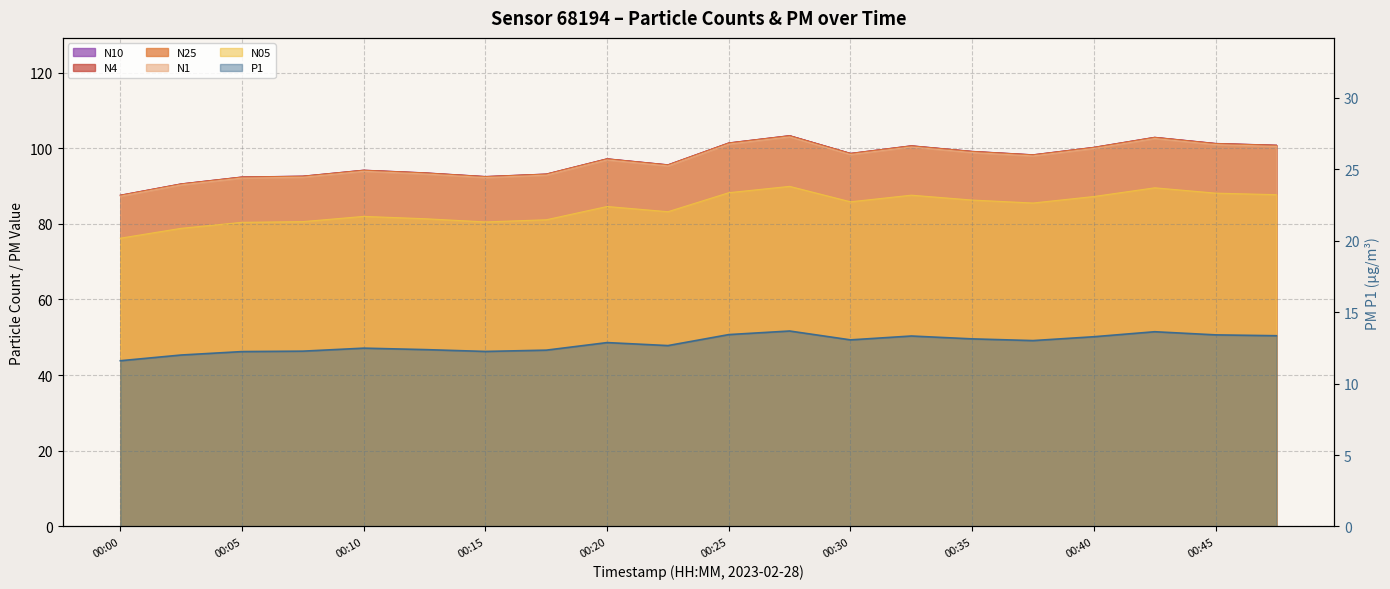

What is the maximum value for P1?

13.7